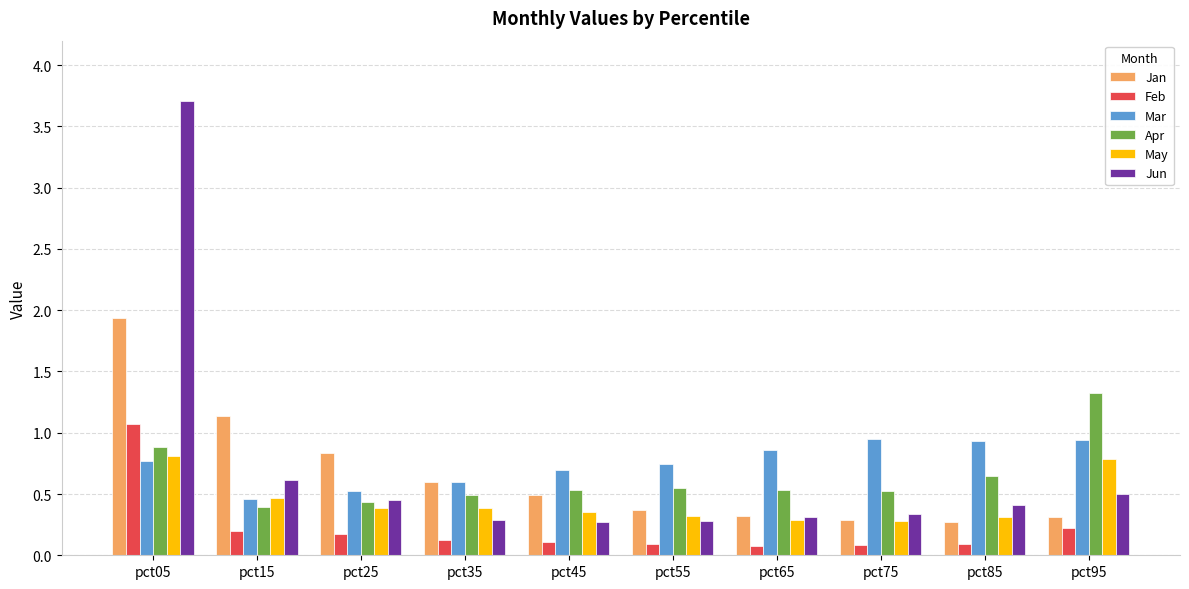

How many bars are there in each group?

6